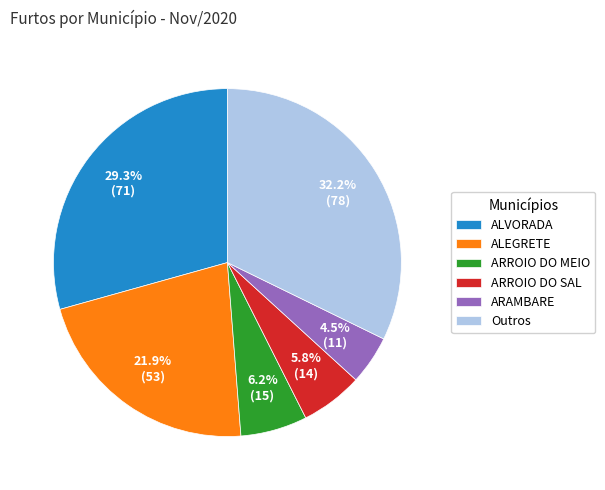

What is the largest slice in the pie chart?

Outros